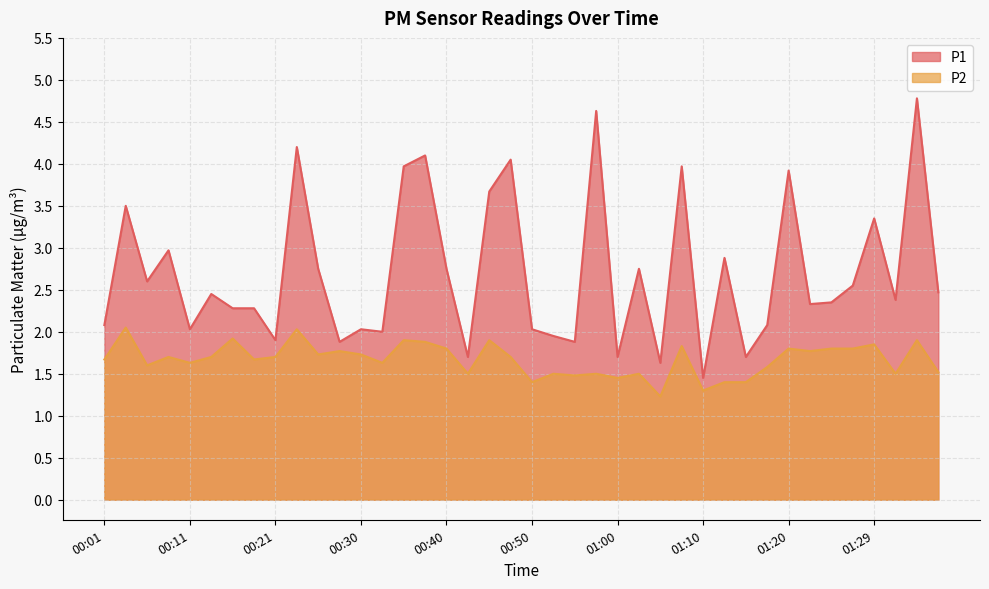

What position from the right is 01:24?

6